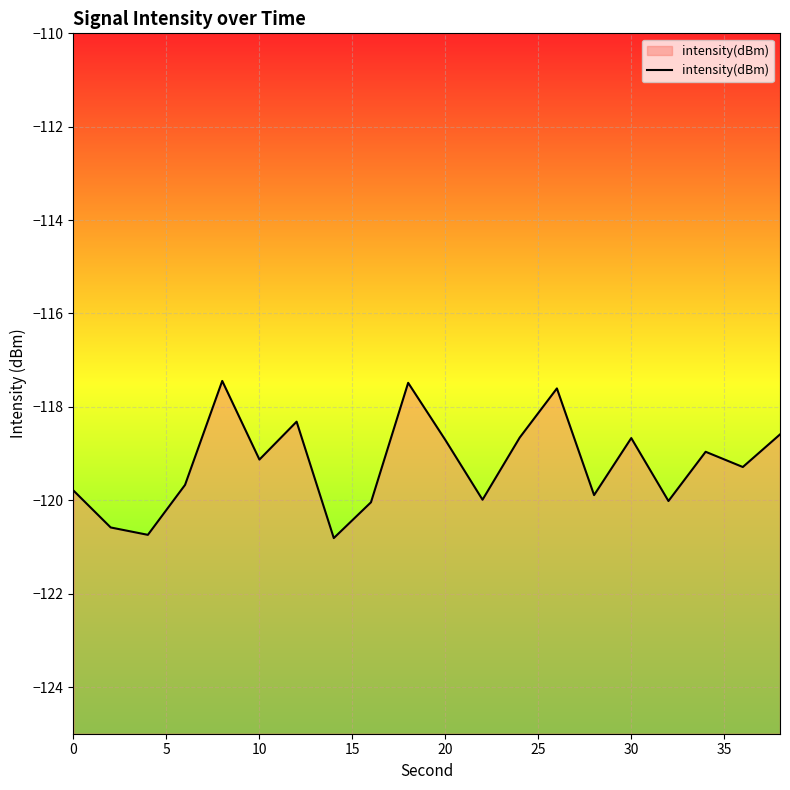

Is it true that the value at 0 is -119.8?

True